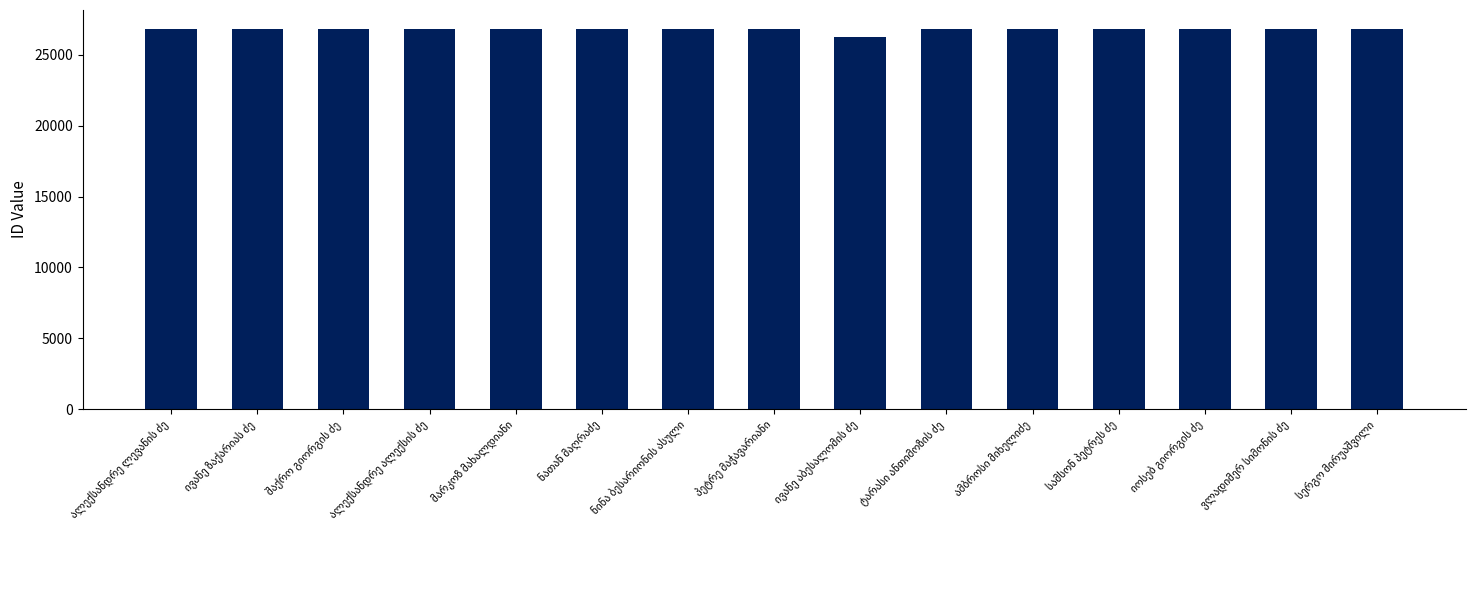

Are the bars grouped side by side (vs. stacked)?

No